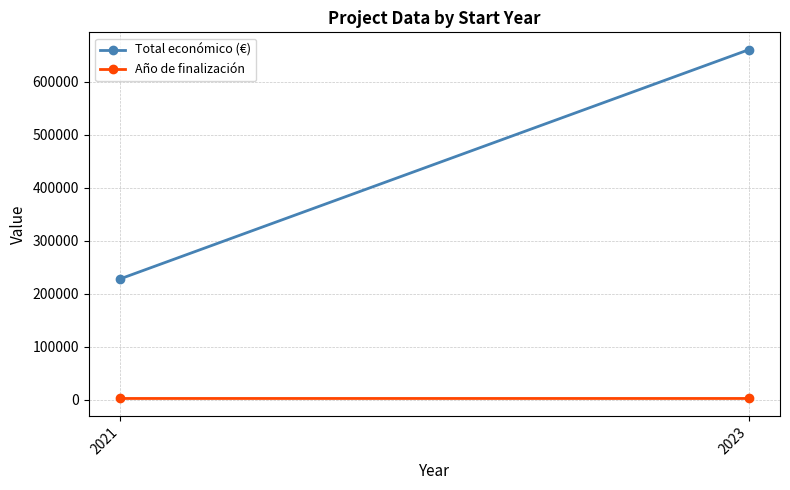

How many data points in Año de finalización are less than 2029?

1